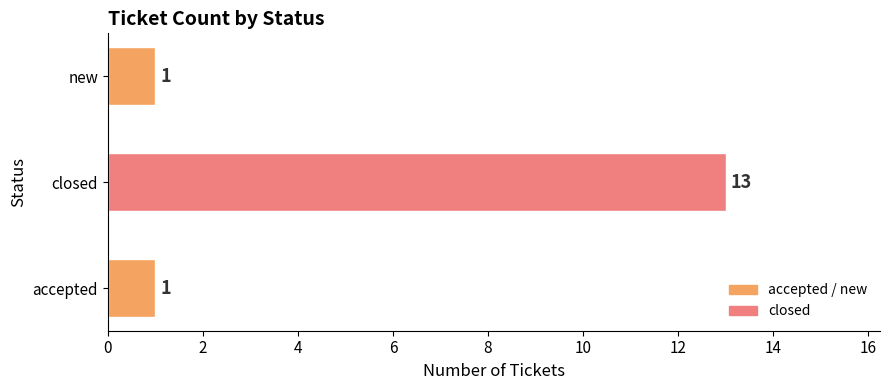

How many series are shown in this chart?

1